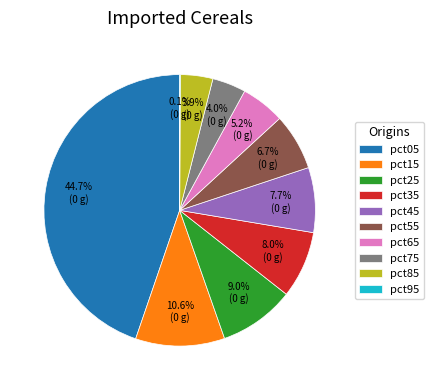

Combined, do pct35 and pct05 account for over 50%?

Yes